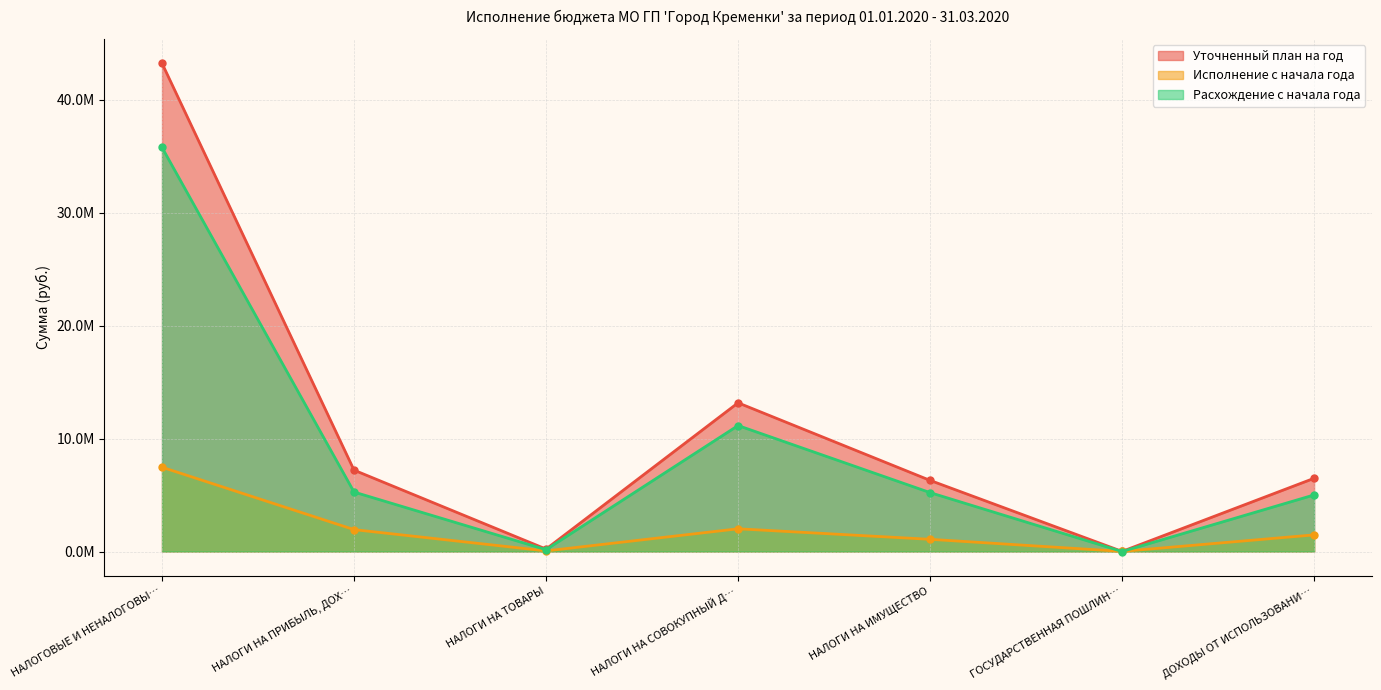

At which category is the sum across all series the highest?

НАЛОГОВЫЕ И НЕНАЛОГОВЫ…